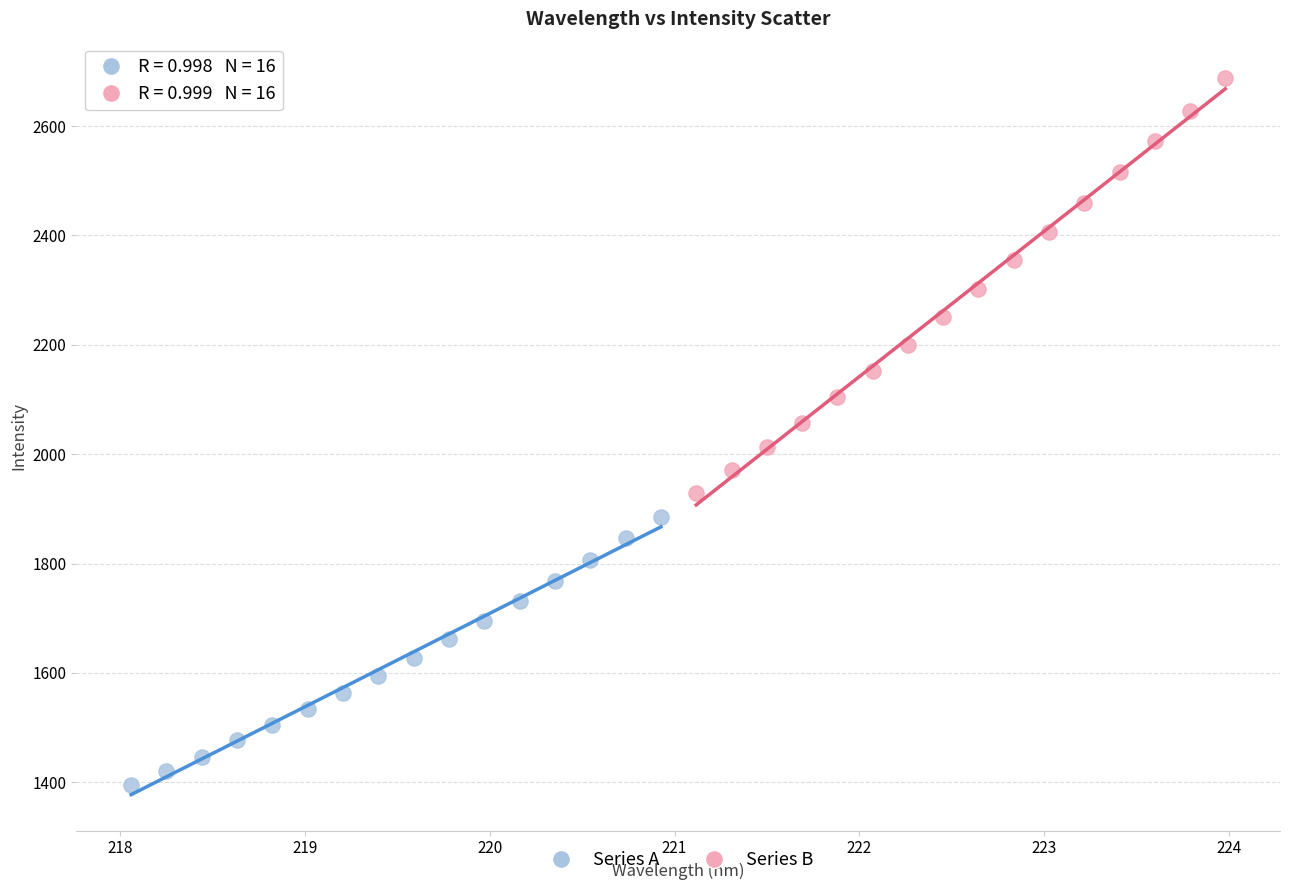

Which series has the widest spread of Y values?

Series B